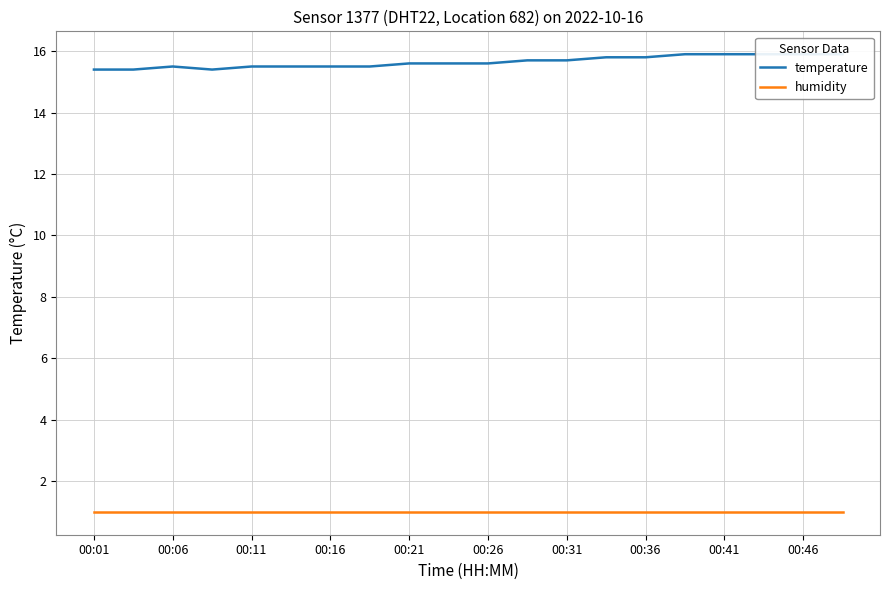

What value does the humidity series have at 00:36?

1.0